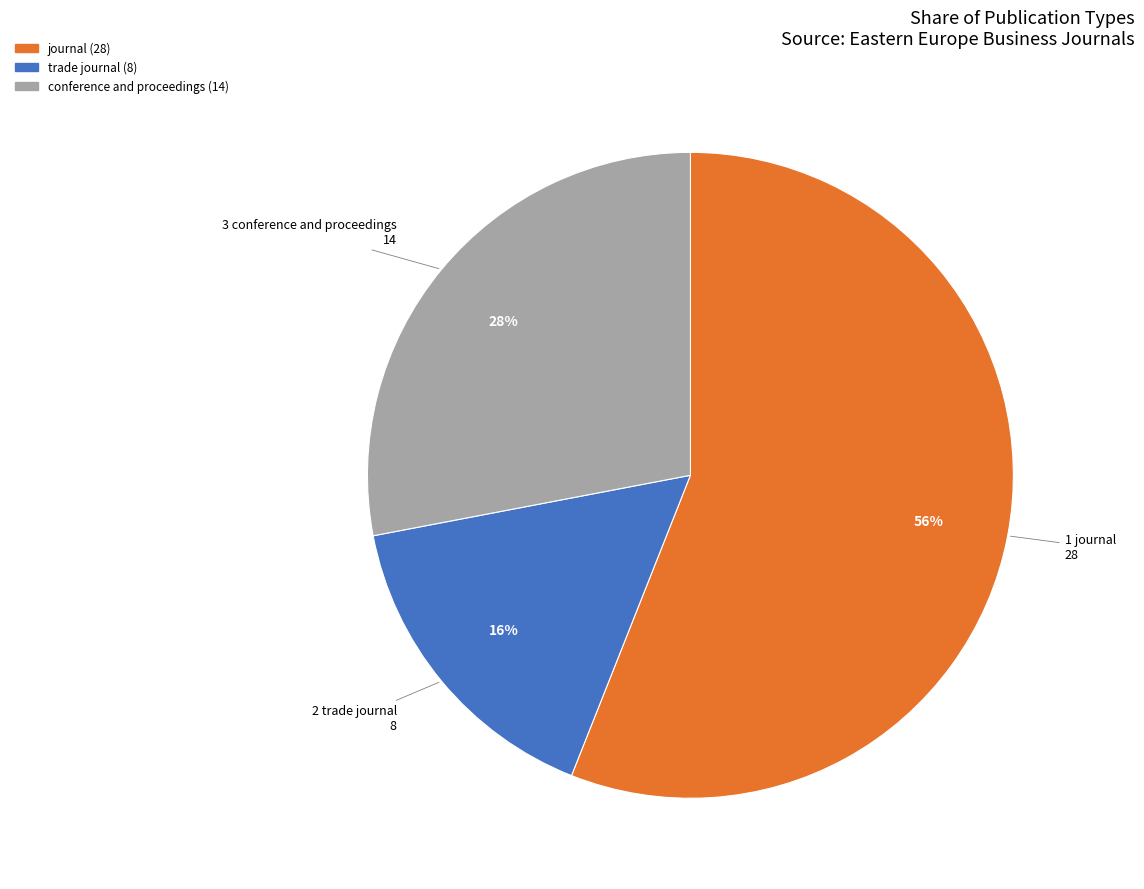

Which category accounts for the majority?

journal